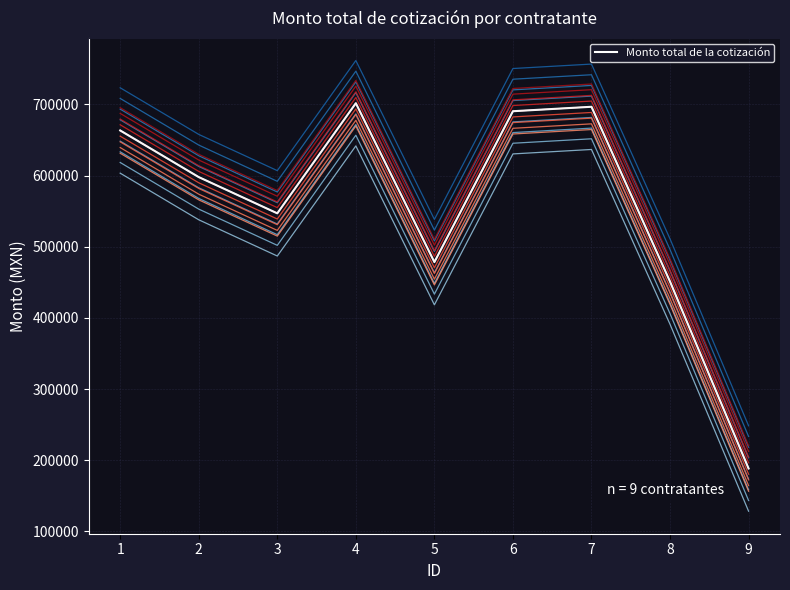

What is the smallest value displayed?

128421.6